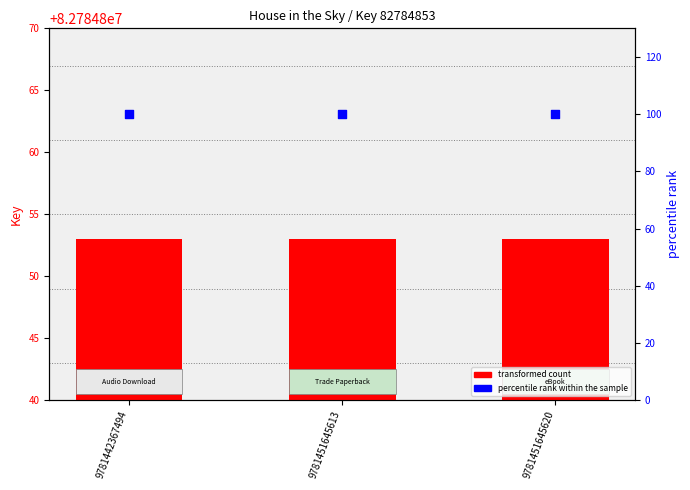

Which series has the widest spread of Y values?

Key (transformed count)